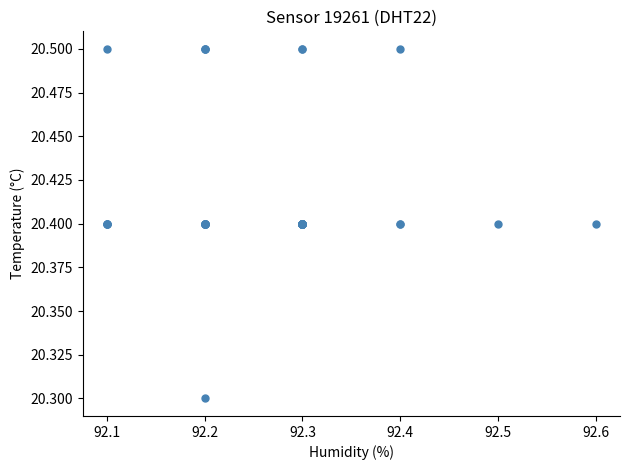

What Y value in the scatter plot is closest to 20?

20.3